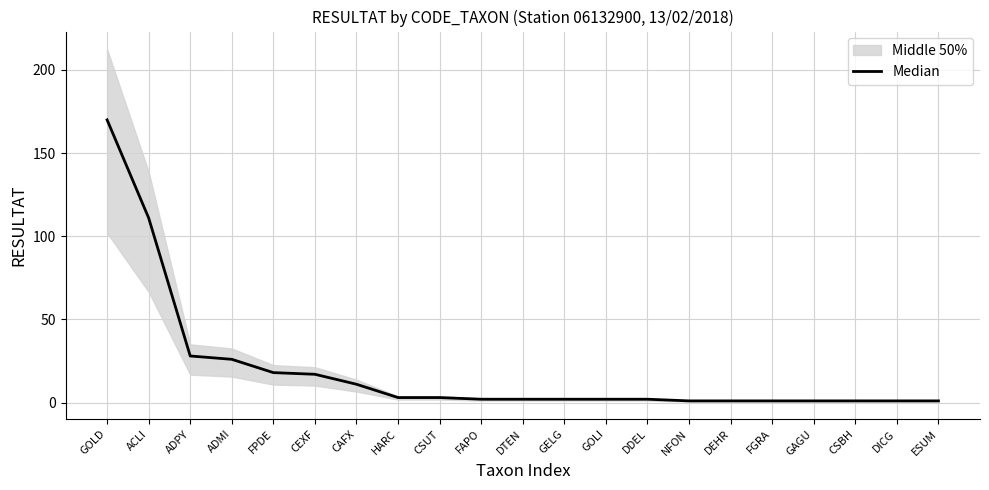

Between DDEL and CAFX, which is larger?

CAFX